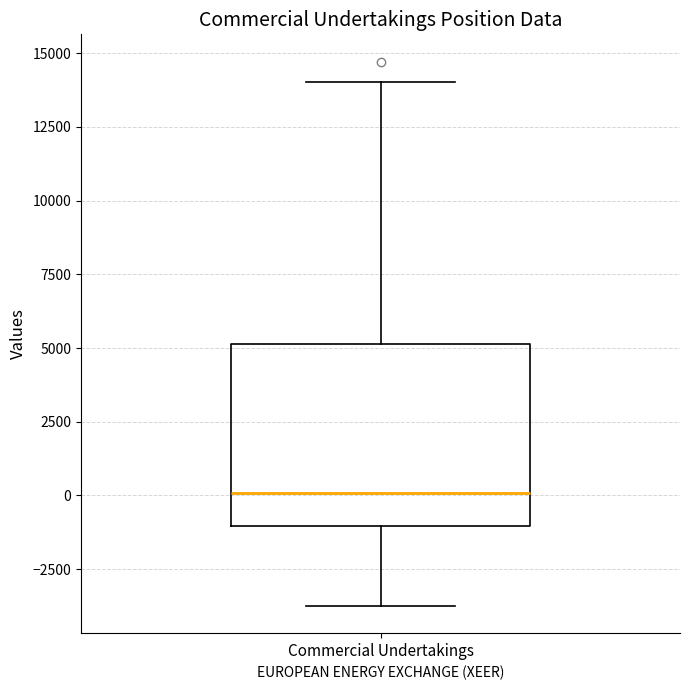

Where is the lower edge of the box for Commercial Undertakings on the y-axis? The values are not printed on the chart, so give them approximately, as read against the axis.

-1000